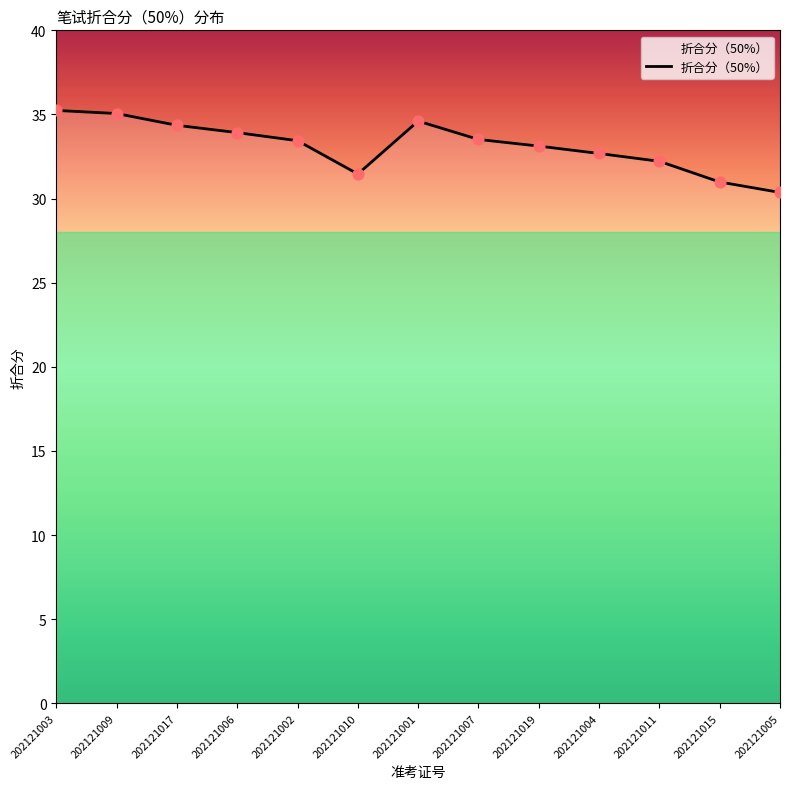

What is the change in value from 202121003 to 202121001?

-0.6